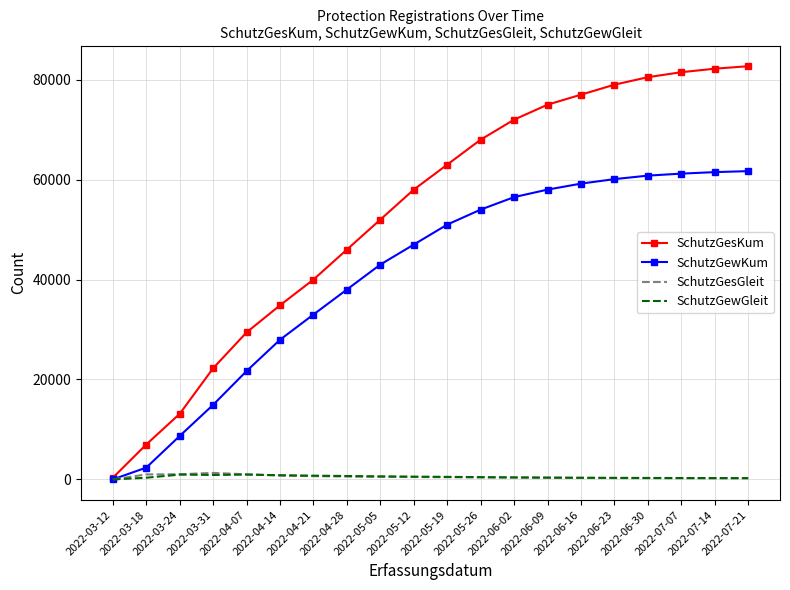

Which series has the largest total across all categories?

SchutzGesKum